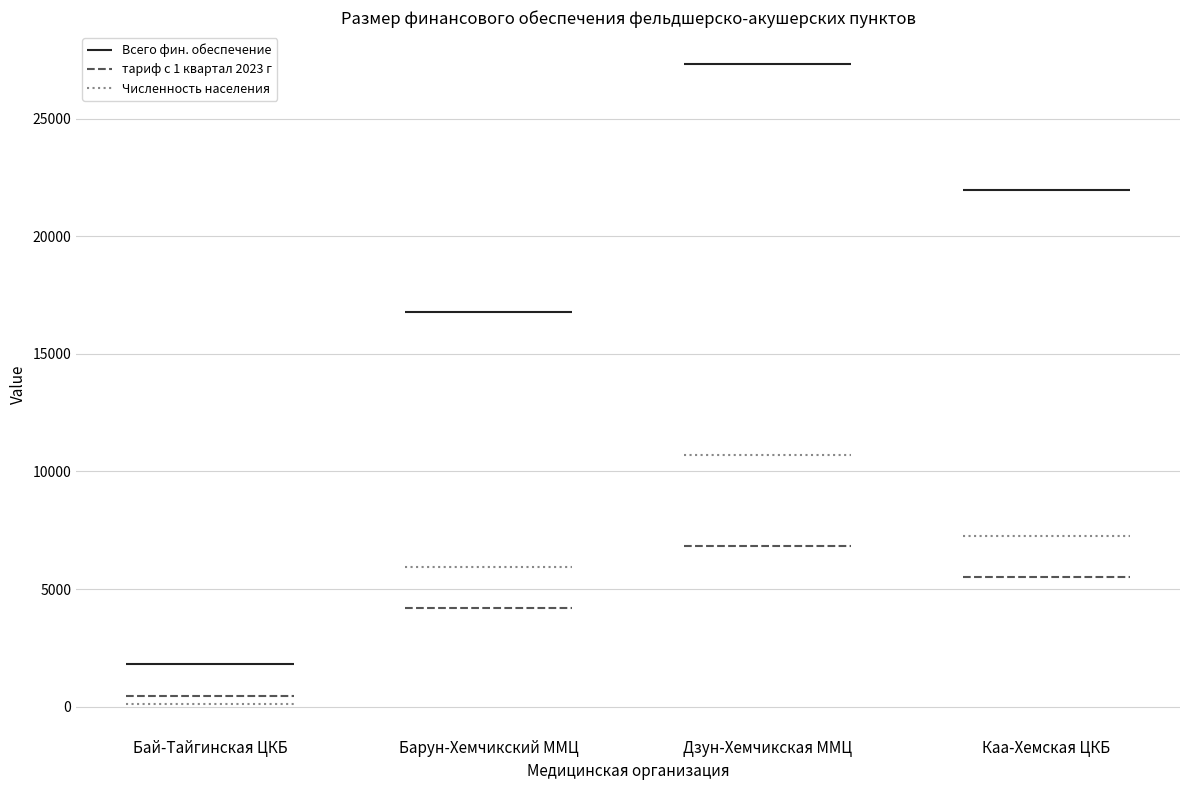

Which category has the lowest value in the Численность населения series?

Бай-Тайгинская ЦКБ